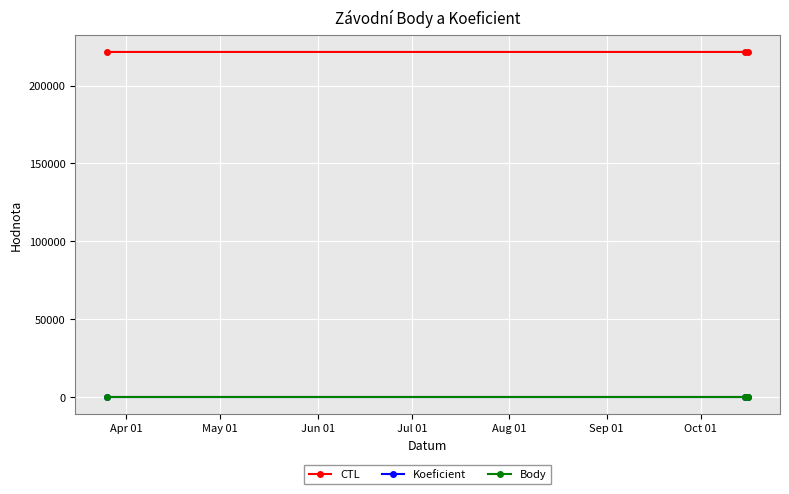

Is this an area chart (filled region under the line)?

No